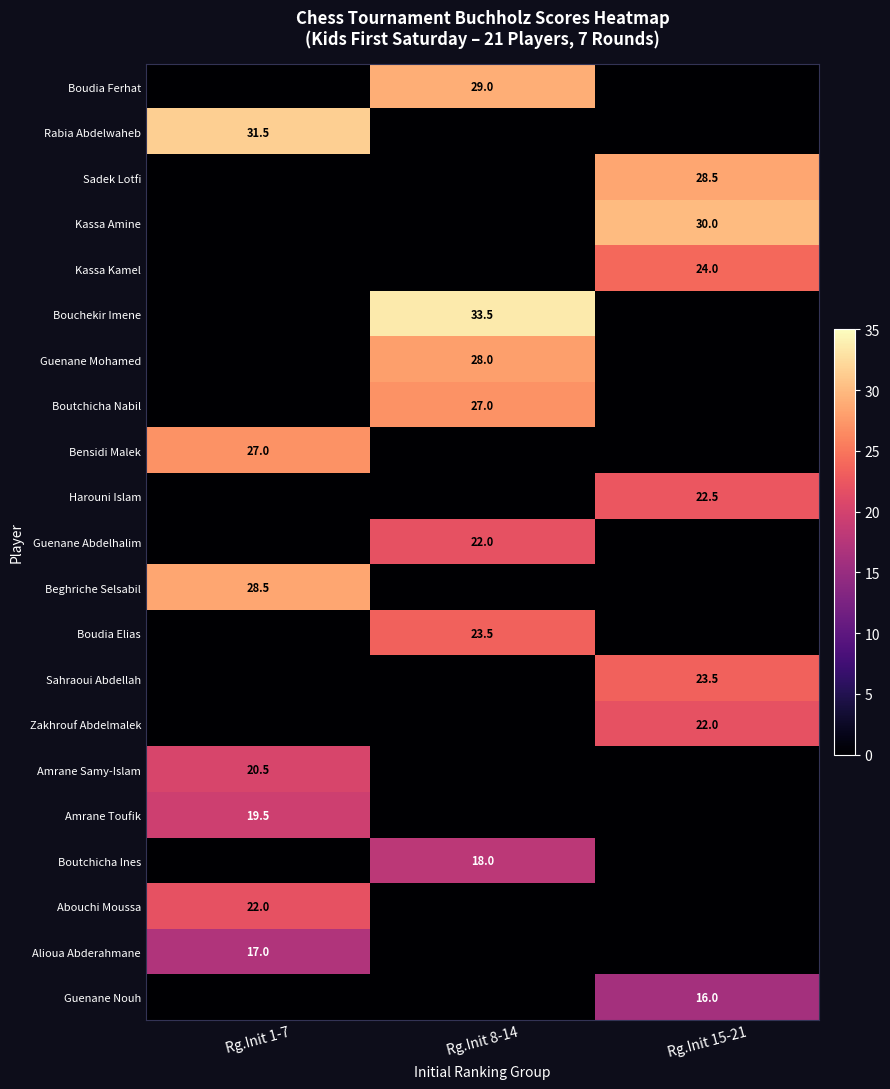

Is the value of Bensidi Malek at Rg.Init 1-7 greater than the value of Alioua Abderahmane at Rg.Init 1-7?

Yes